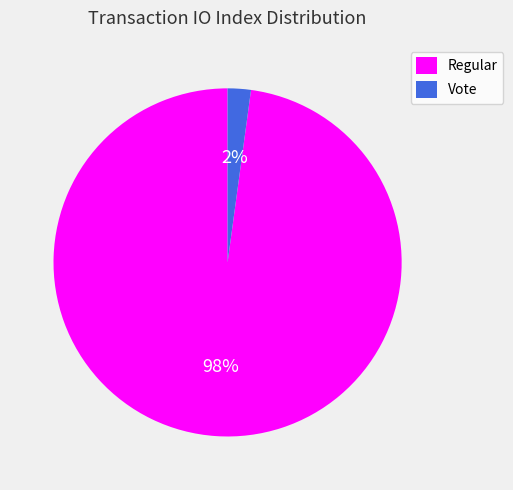

True or false: Vote accounts for 14% of the total.

False